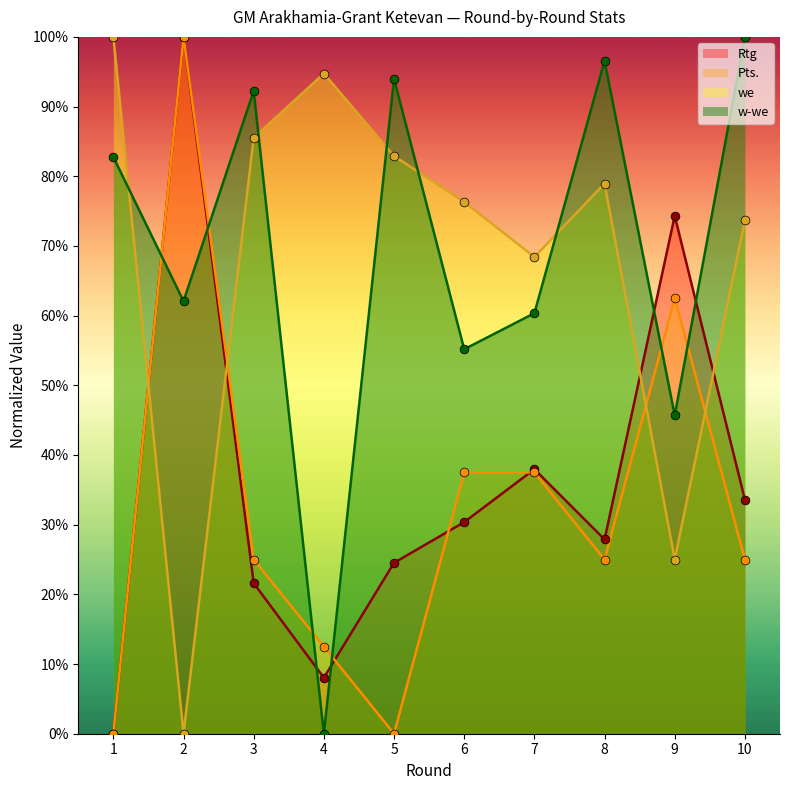

Which series reaches the maximum Y coordinate?

Rtg